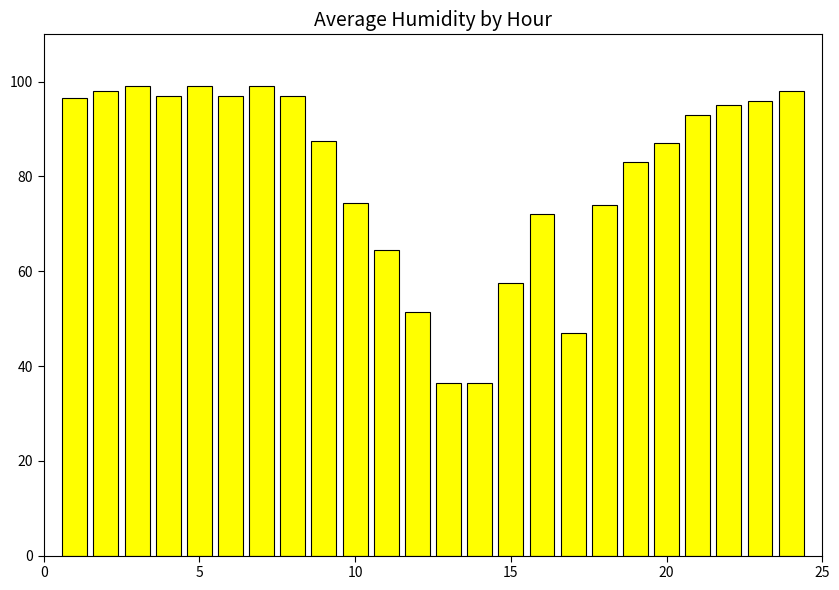

What is the maximum value shown in the chart?

99.0